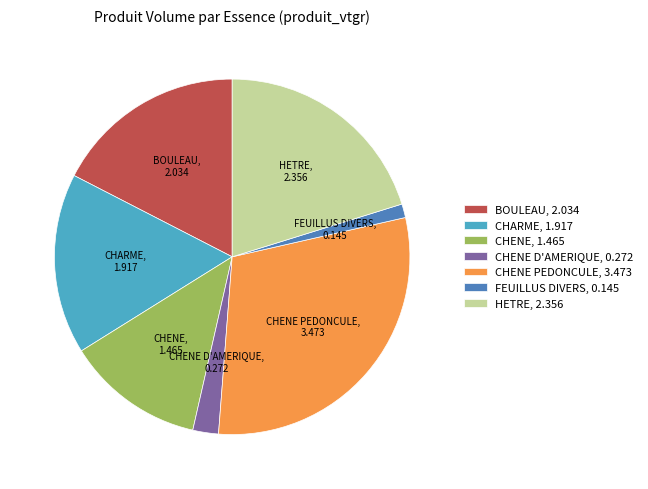

Do CHENE PEDONCULE, 3.473 and BOULEAU, 2.034 together represent more than half of the pie?

No